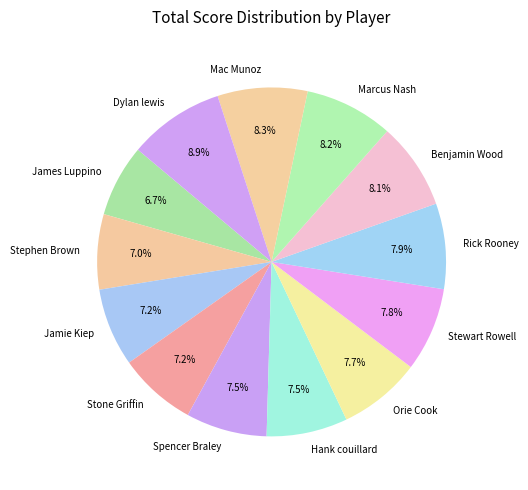

What is the largest slice in the pie chart?

Dylan lewis